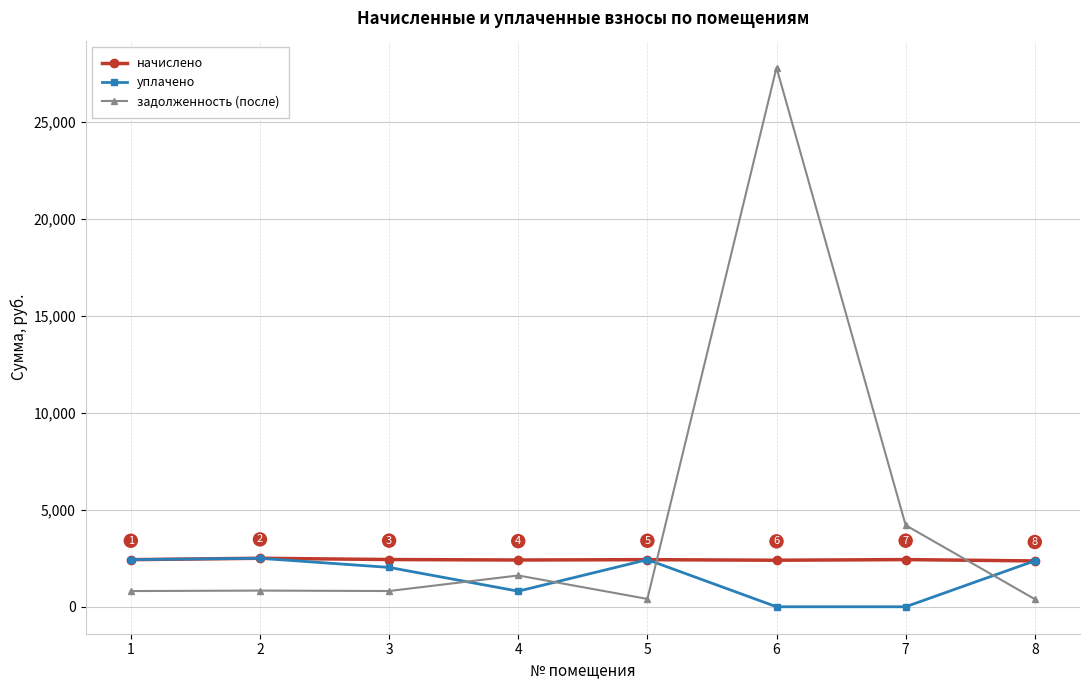

How many values in the уплачено series are below 2369?

4